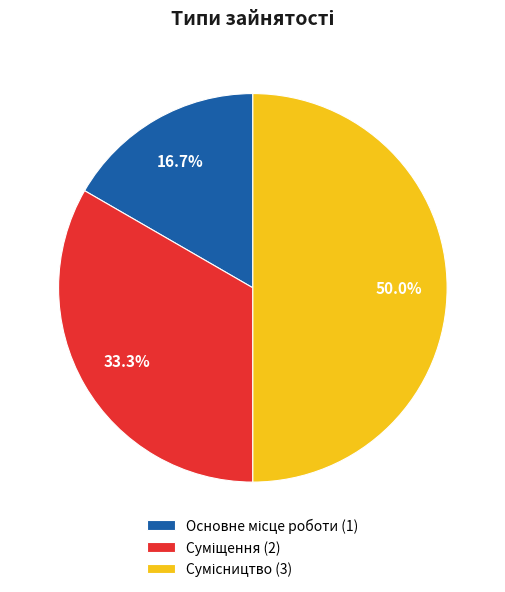

Is it true that Суміщення is 18% of the pie?

False